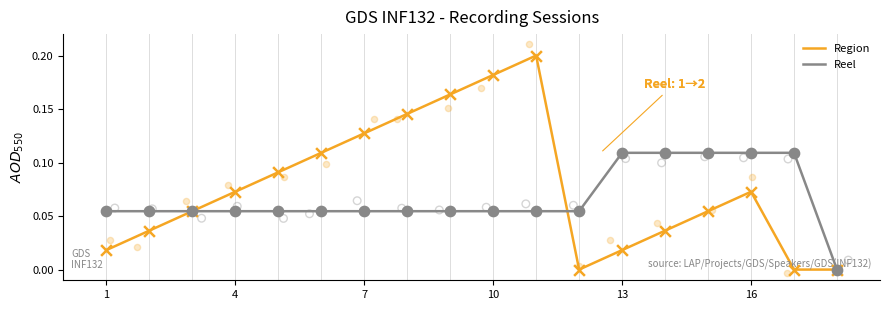

Is it true that Reel equals 0.0 at 10?

False